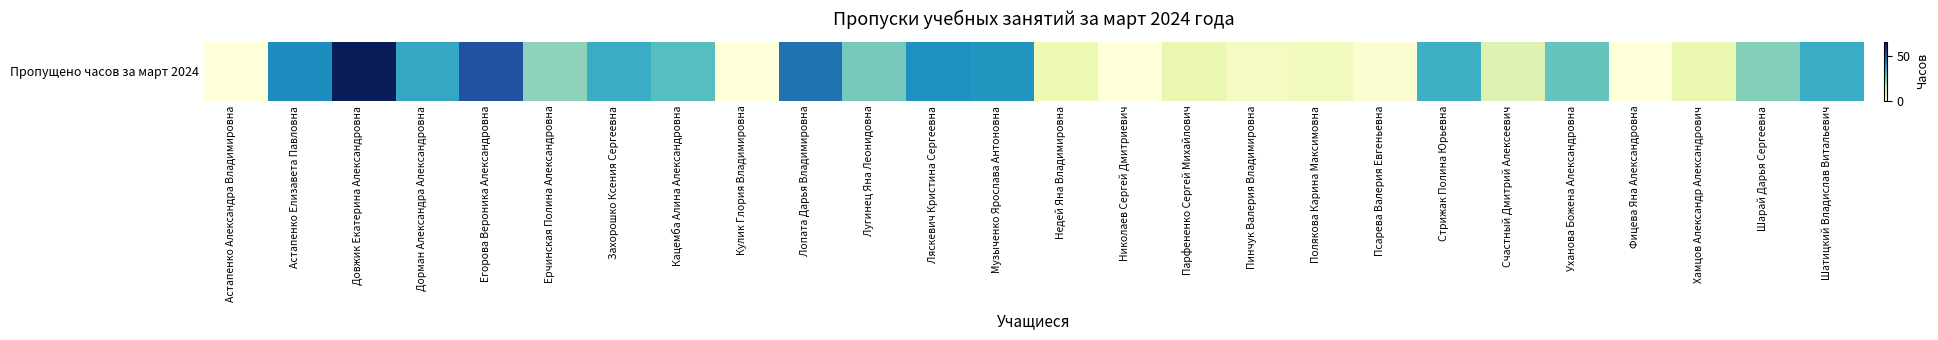

How many values are below 26?

13